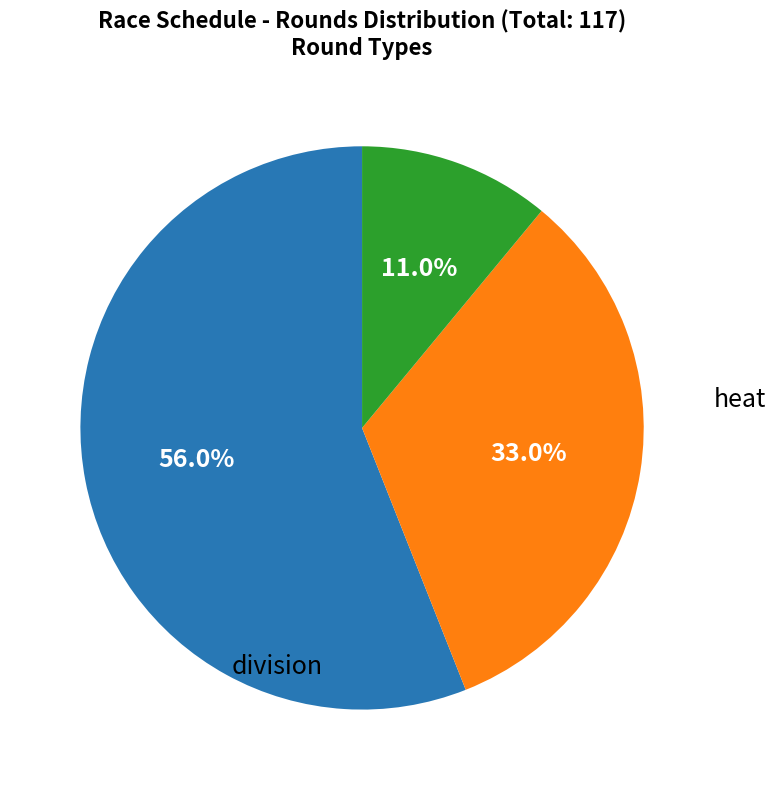

Does any single category account for the majority?

Yes